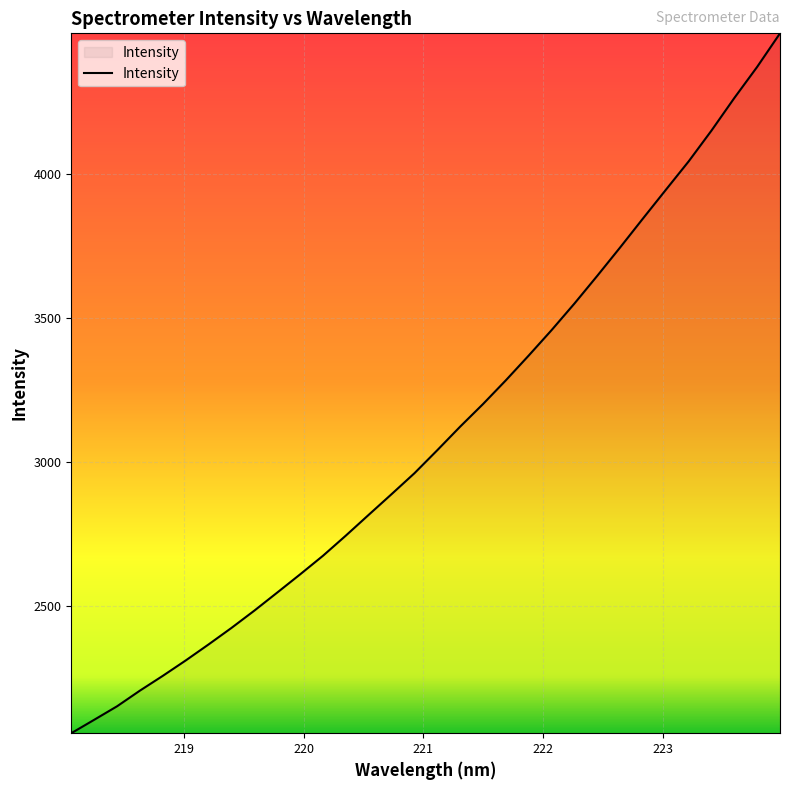

What is the sum of all values?

99143.9